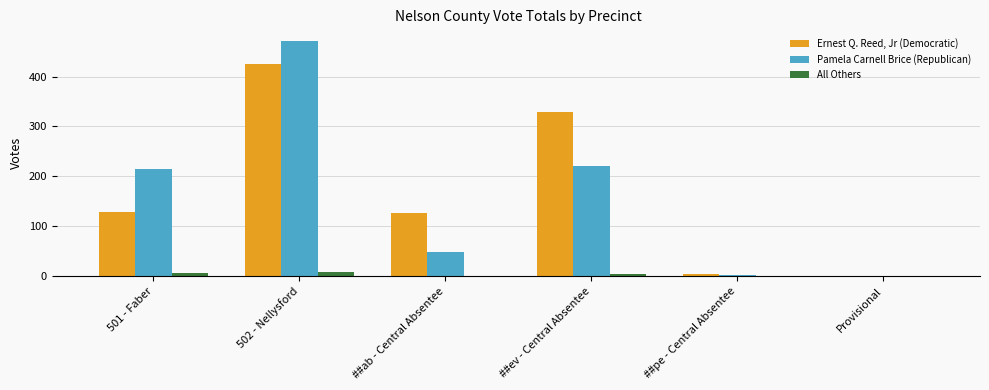

Between 501 - Faber and 502 - Nellysford, which series saw the biggest shift?

Ernest Q. Reed, Jr (Democratic)